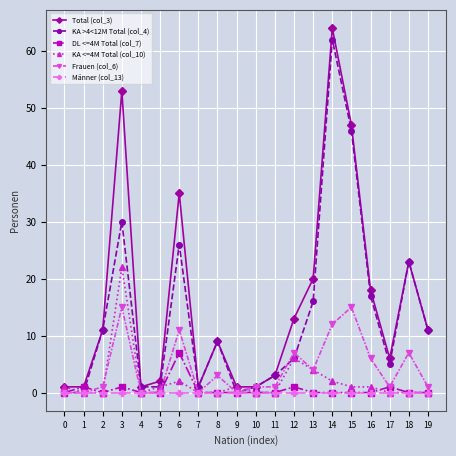

What is the value of the Total (col_3) point at the 19th from the left?

23